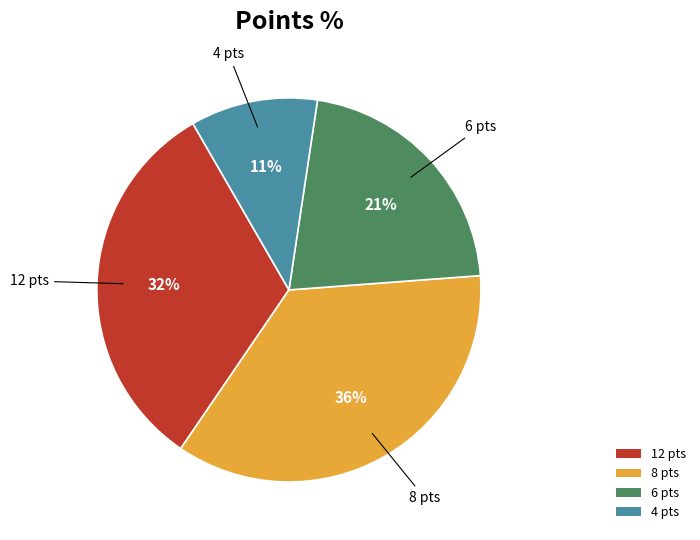

How many segments does this pie chart have?

4